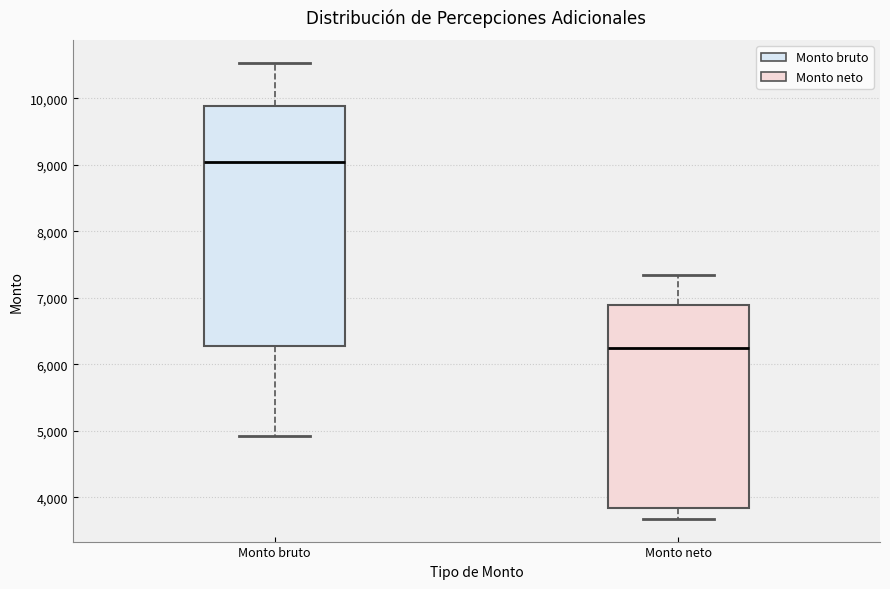

Reading left to right, read every box against the y-axis: the position of its median line, the range the box covers, and the ends of its whiskers. The values are not printed on the chart, so give them approximately, as read against the axis.

Monto bruto: median 9000, box 6300 to 9900, whiskers 4900 to 10500
Monto neto: median 6200, box 3800 to 6900, whiskers 3700 to 7300